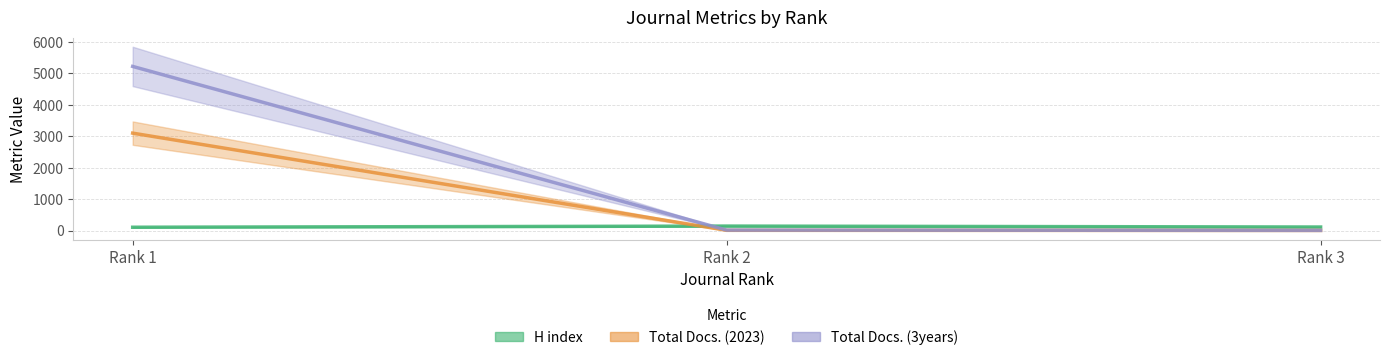

What are all the series names shown in the legend?

H index, Total Docs. (2023), Total Docs. (3years)